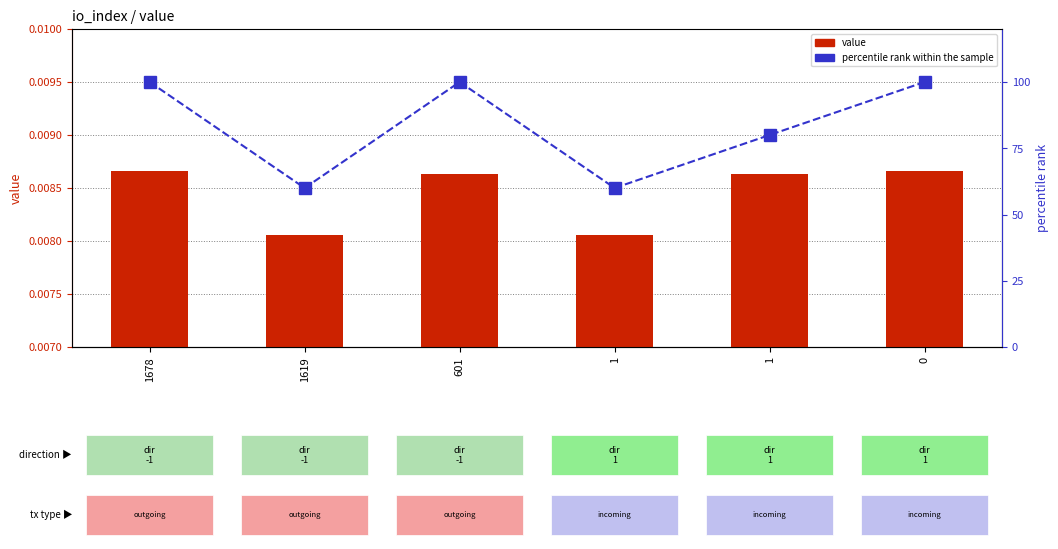

What is the value of the percentile rank within the sample bar at the 6th from the left?

100.0